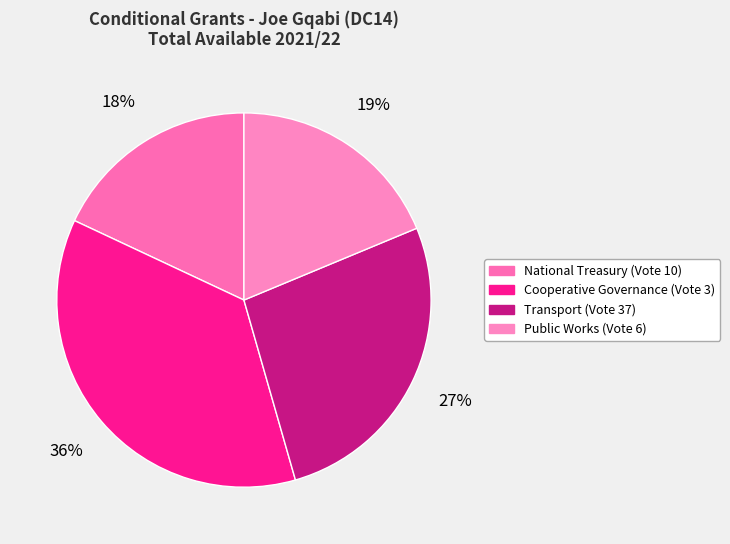

How many segments does this pie chart have?

4